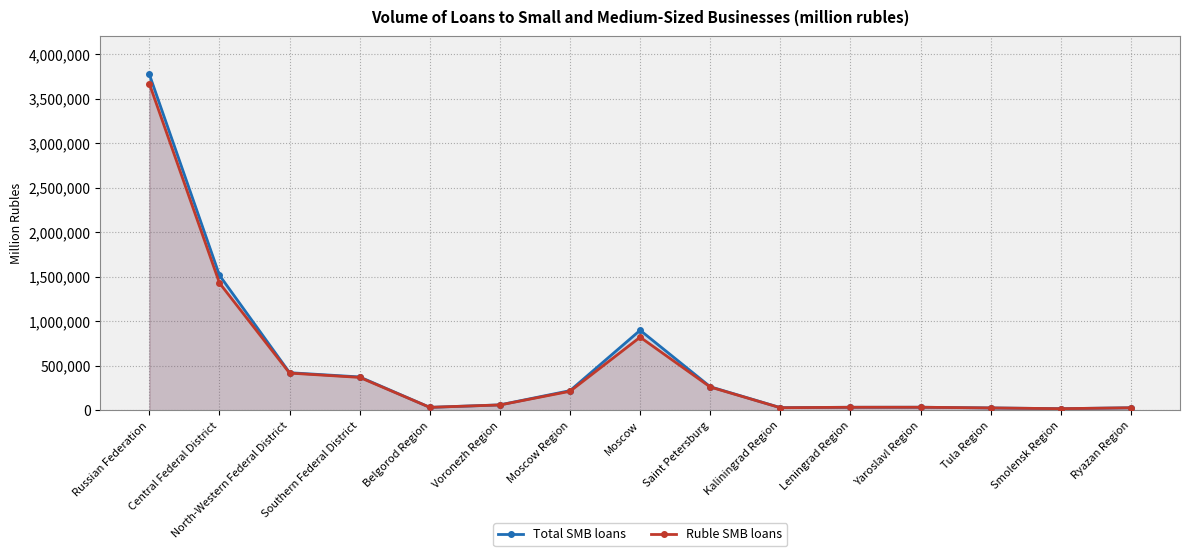

At which label does Total SMB loans reach its peak?

Russian Federation